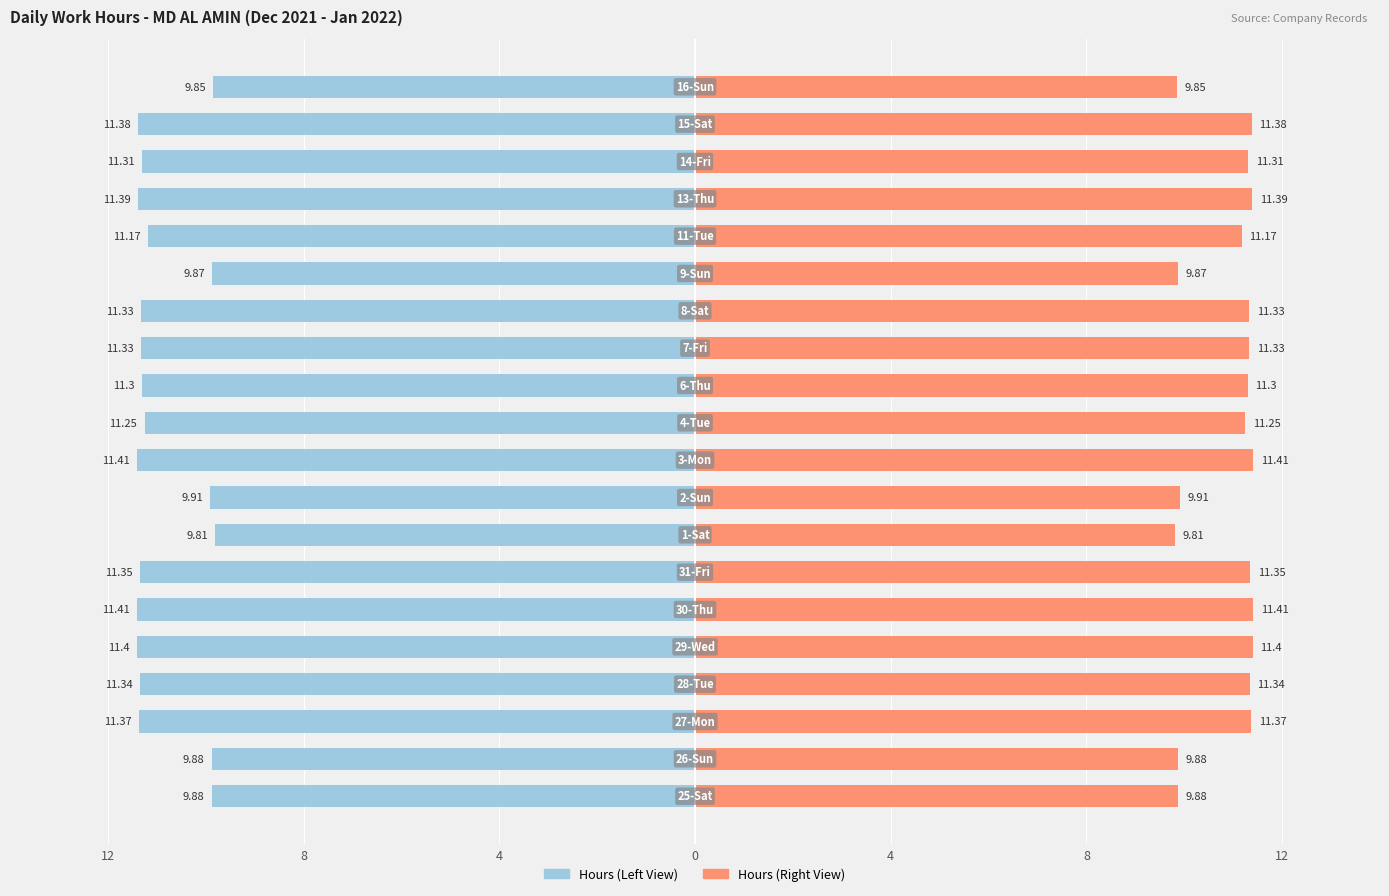

List the series in order of their overall mean, highest first.

Work Hours (Right), Work Hours (Left)